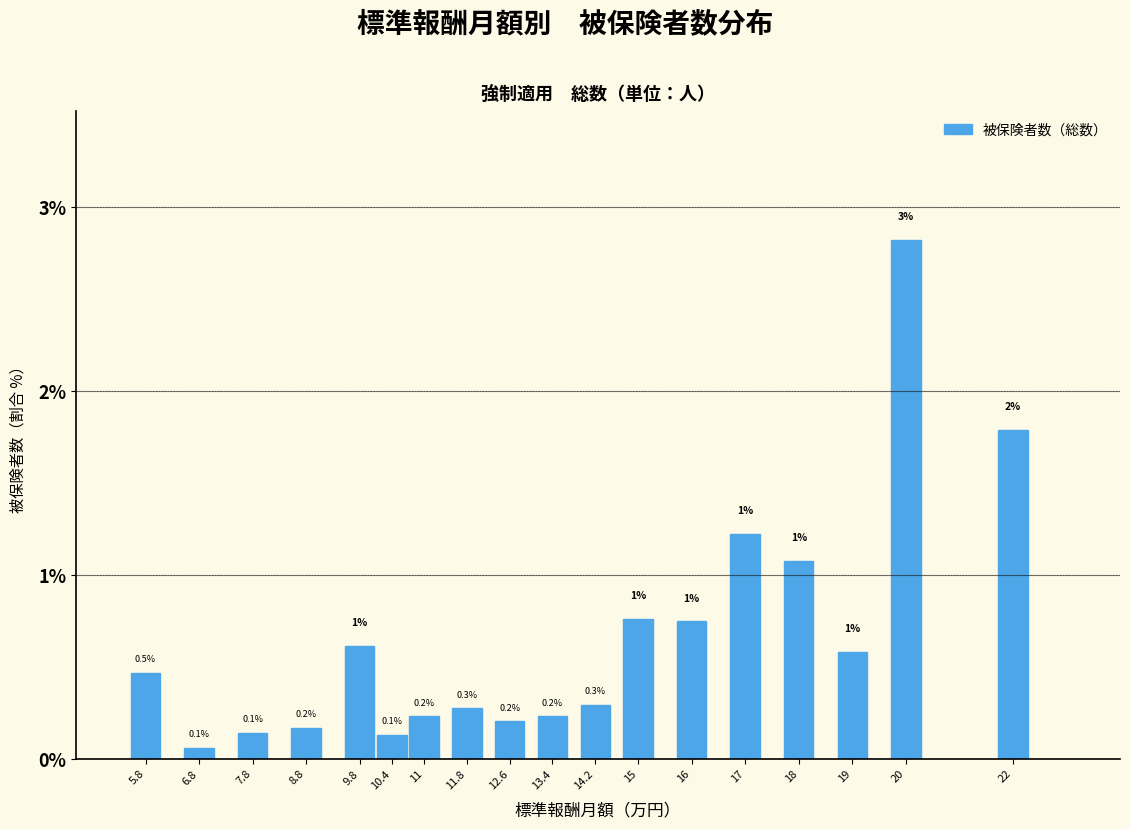

Which label corresponds to the smallest value in the chart?

6.8